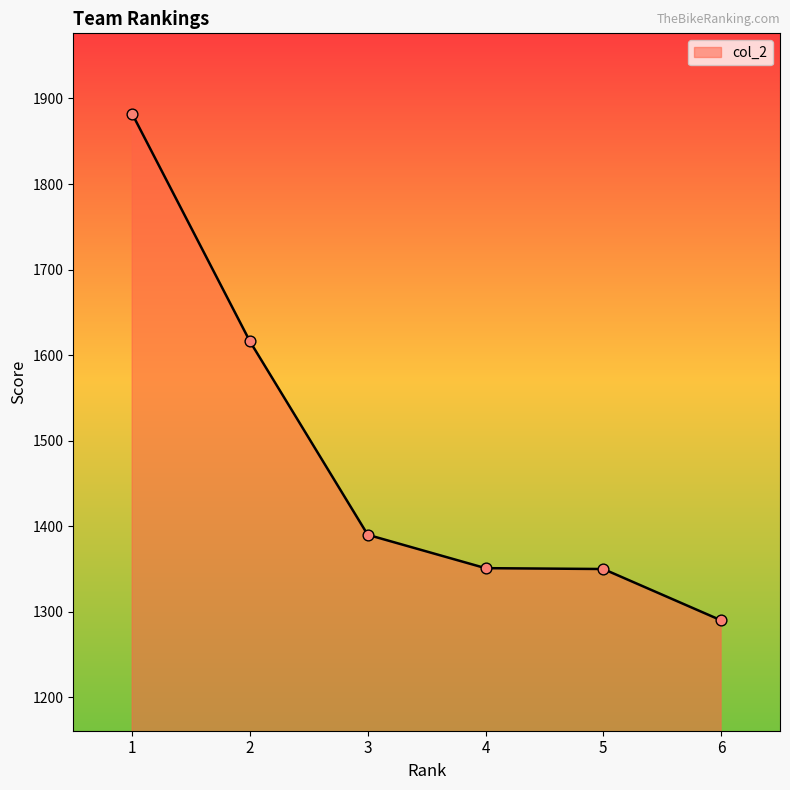

What is the ratio of the value at 6 to the value at 5?

1.0